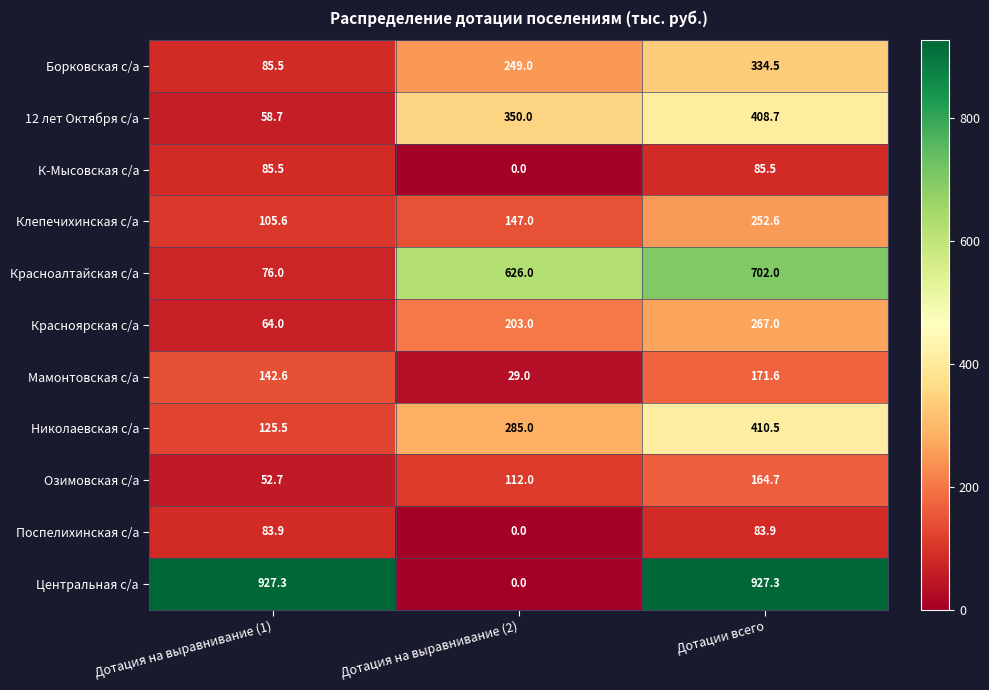

Rank the series by their maximum value, from highest to lowest.

Центральная с/а, Красноалтайская с/а, Николаевская с/а, 12 лет Октября с/а, Борковская с/а, Красноярская с/а, Клепечихинская с/а, Мамонтовская с/а, Озимовская с/а, К-Мысовская с/а, Поспелихинская с/а